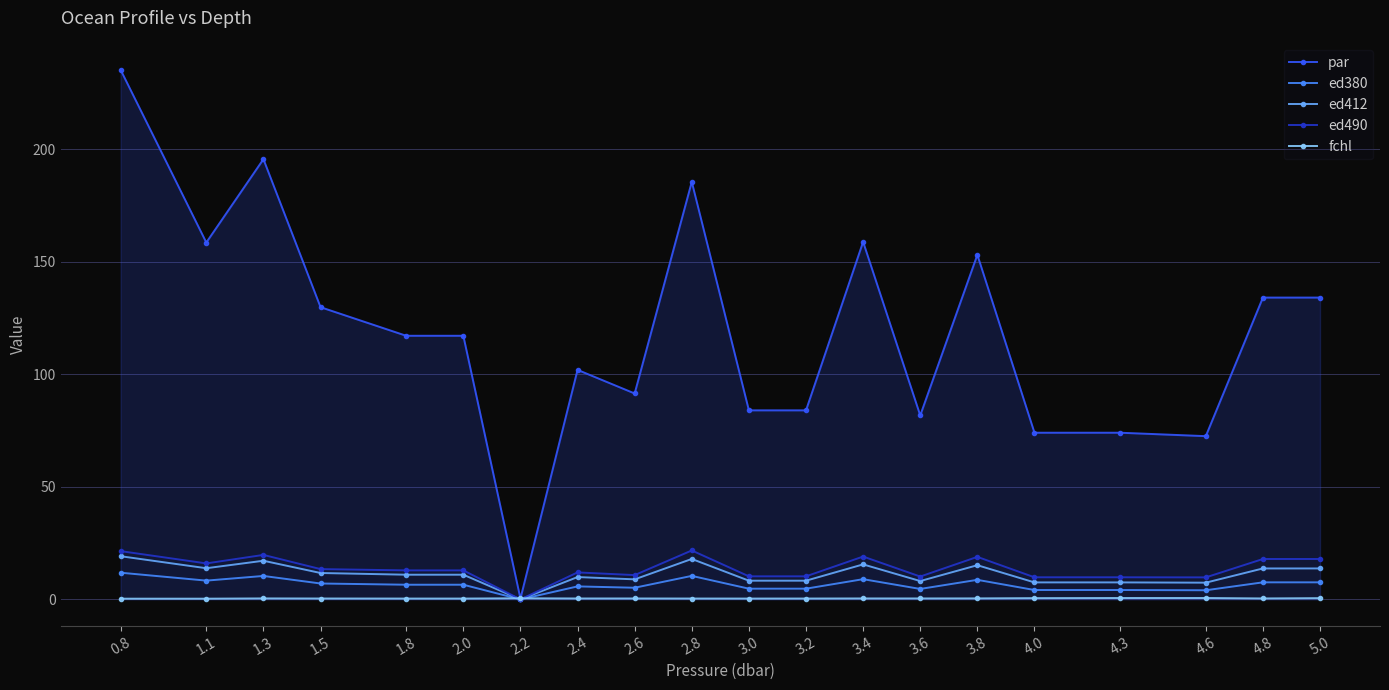

What is the label of the 18th point from the right?

1.3